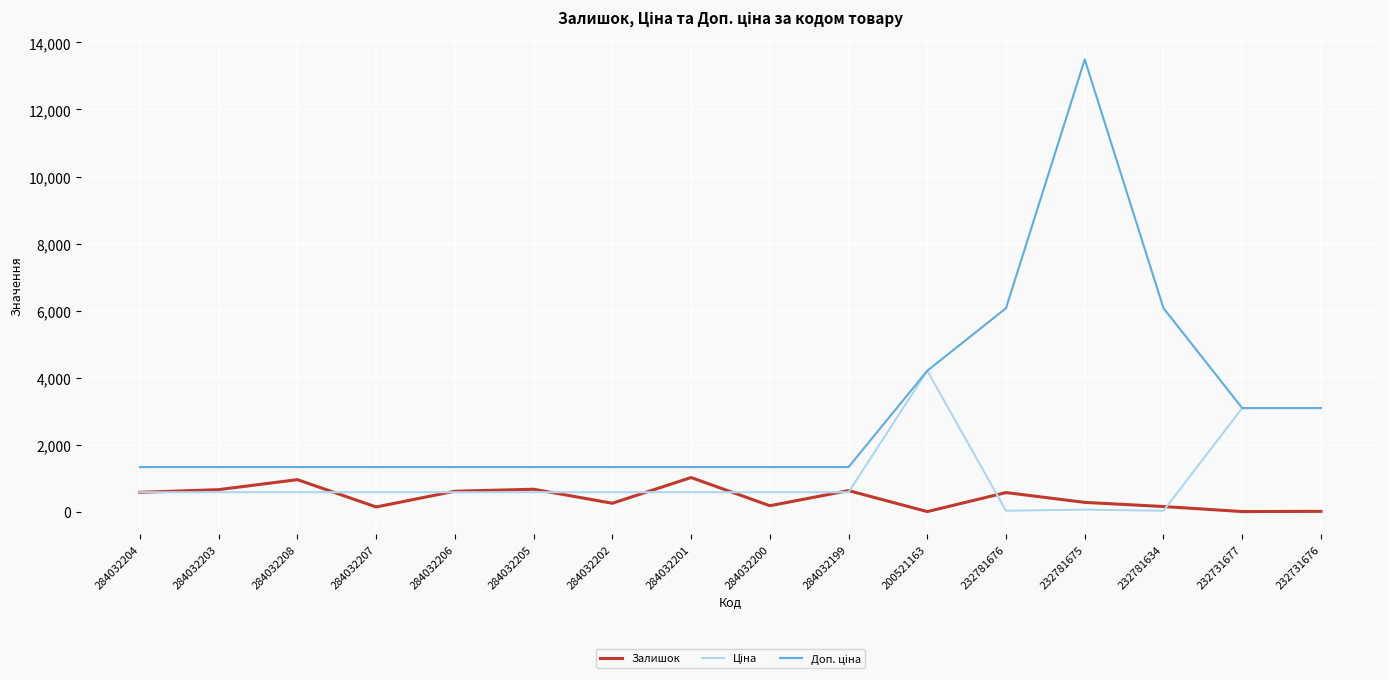

Read the Залишок value at 284032206.

610.0